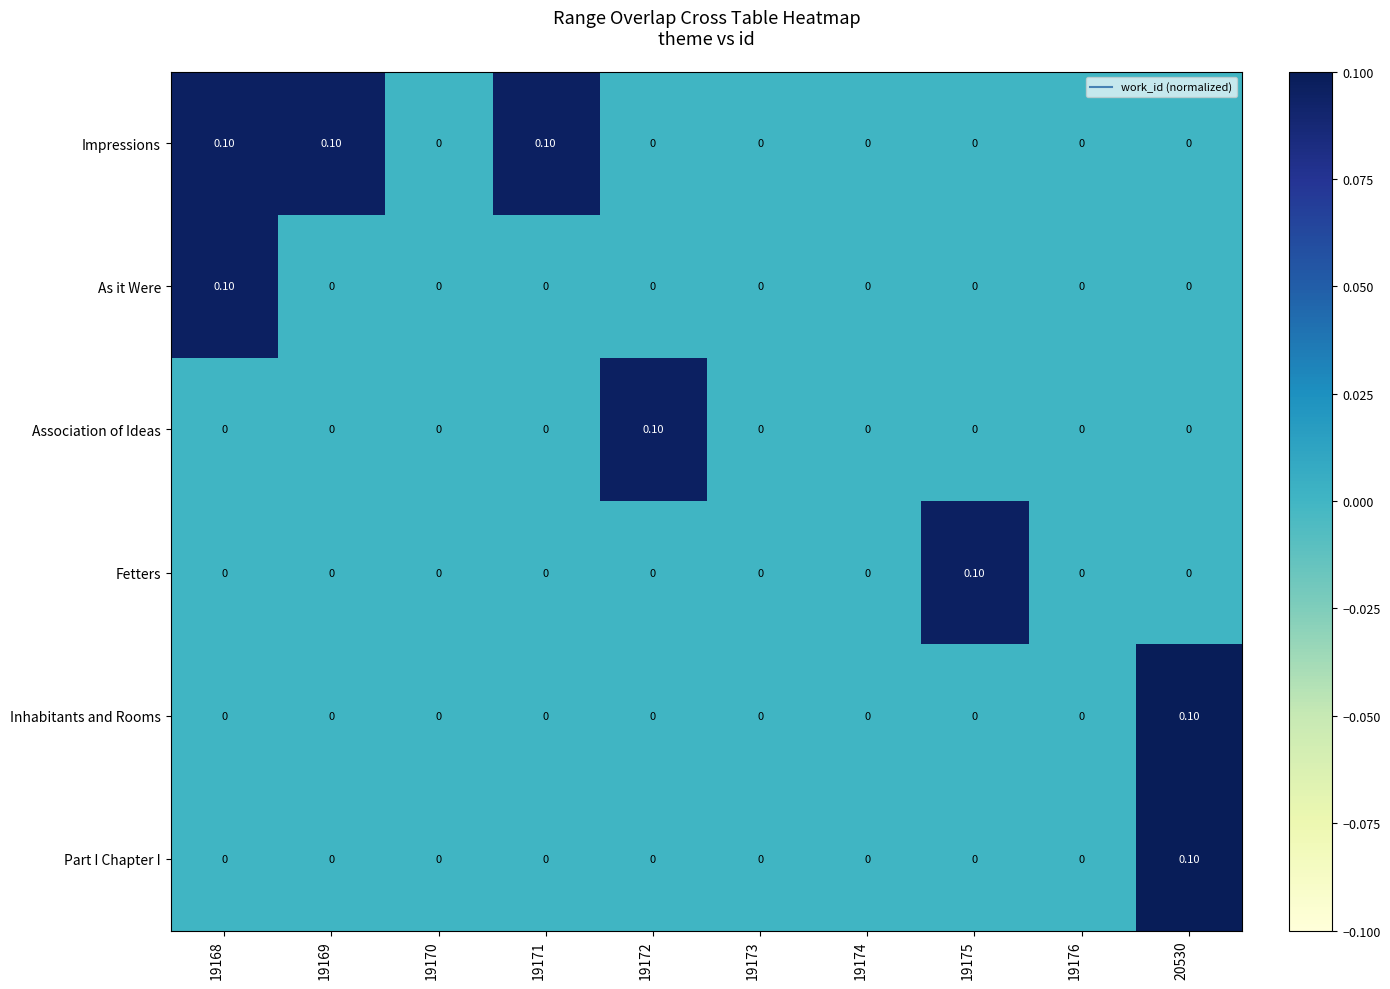

Which series has the largest total across all categories?

Impressions